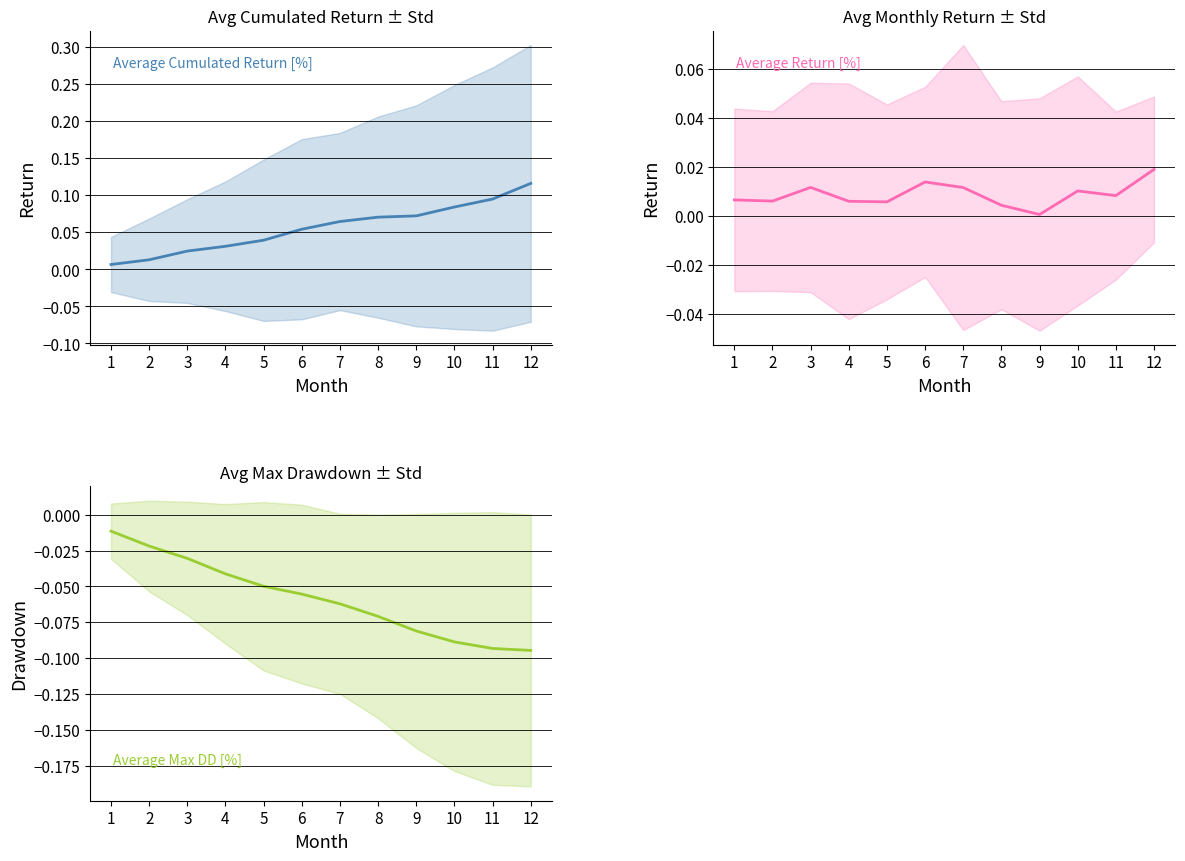

True or false: Average Return [%] has a value of 0.0 at 7.

False